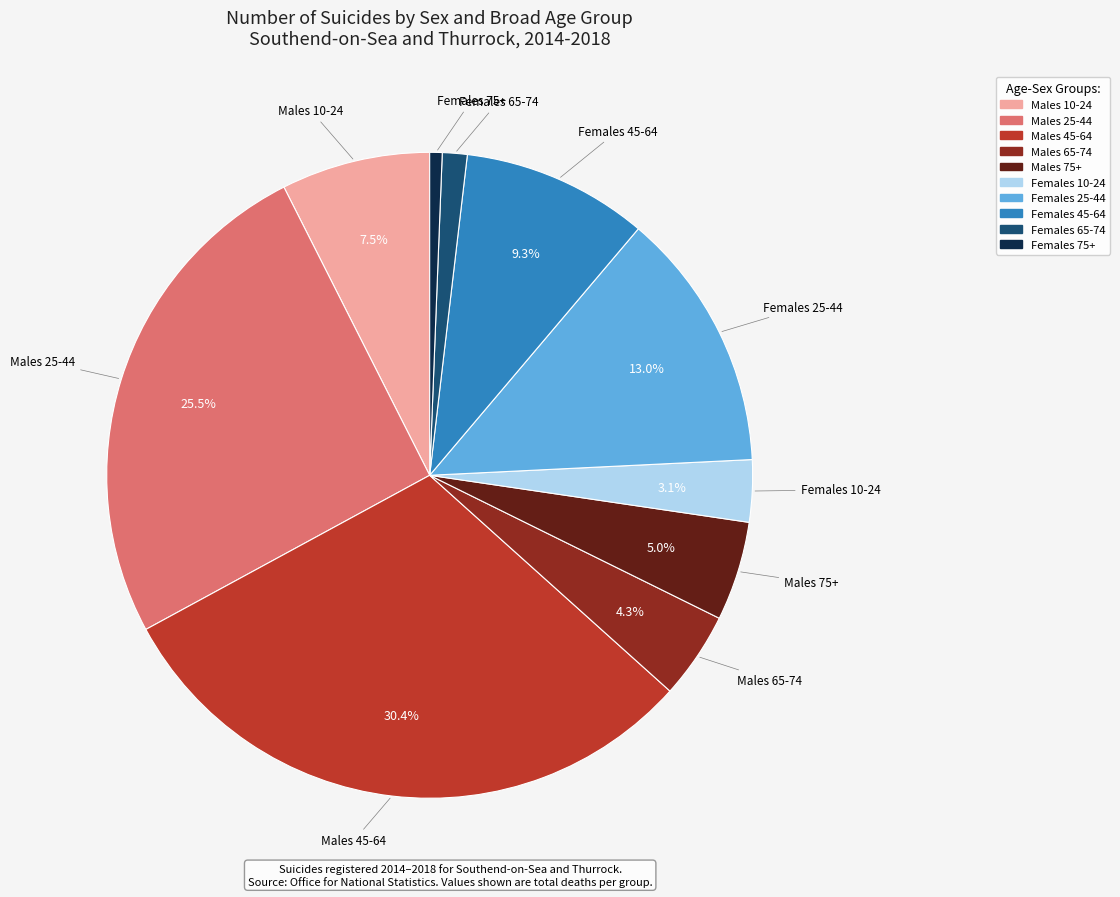

To the nearest percent, what is the difference between the largest and smallest slice percentages?

30%